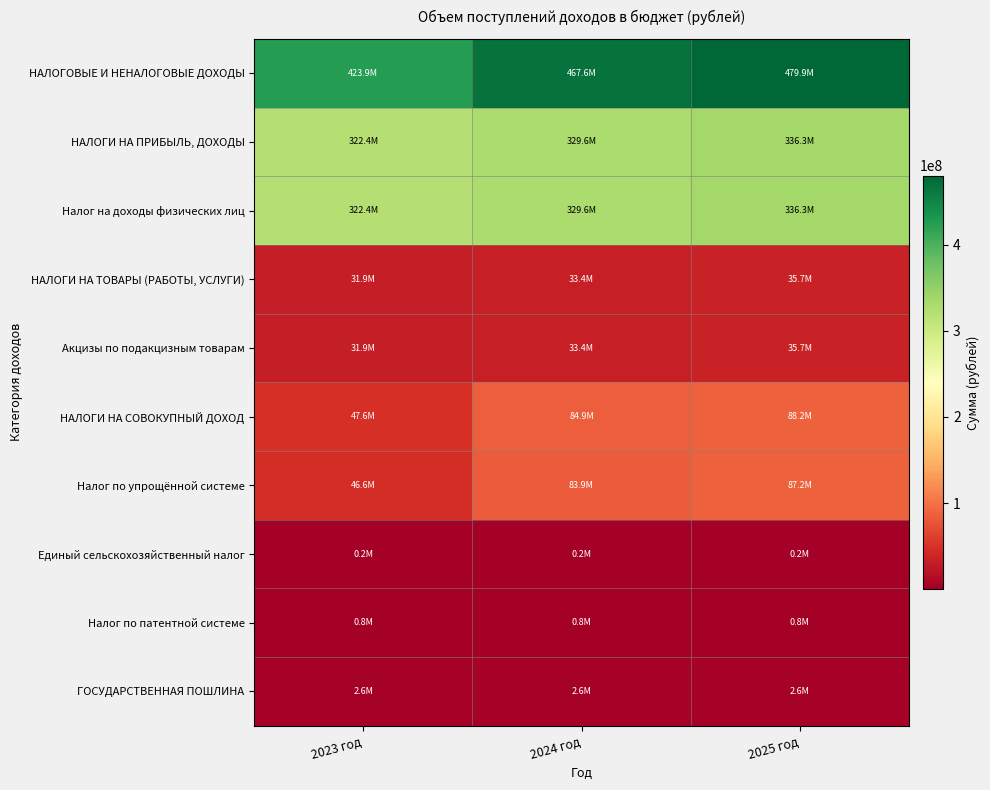

What is the spread (max minus min) of values at 2023 год?

423759968